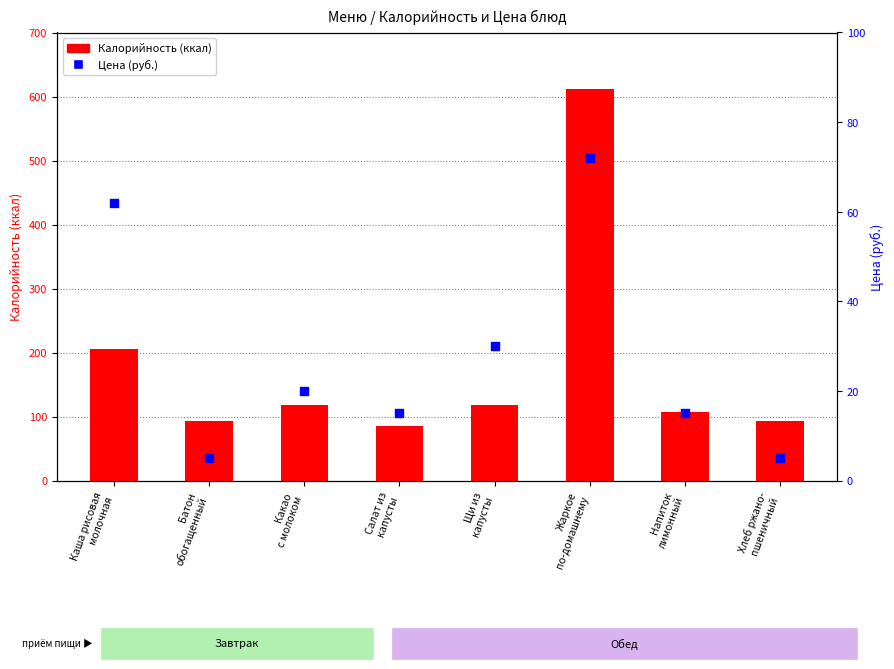

At which category is the sum across all series the highest?

Жаркое
по-домашнему